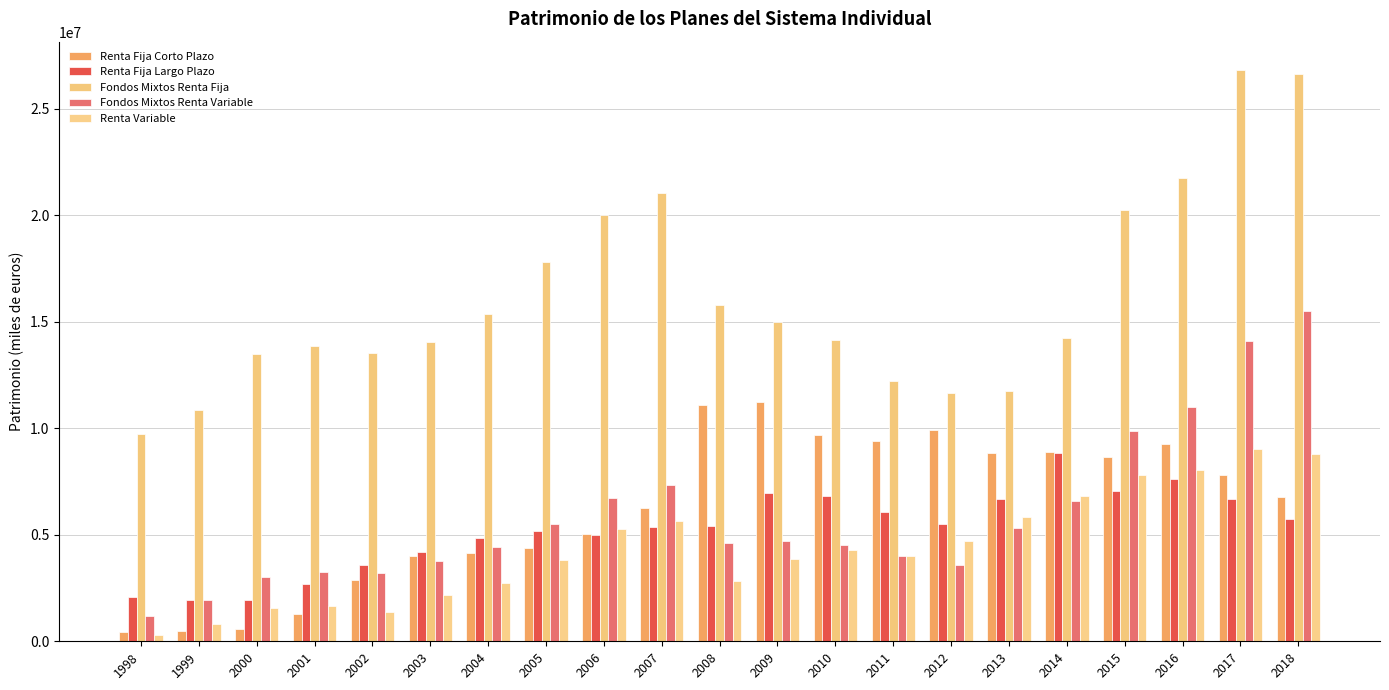

Reading left to right, transcribe all the data shown in this chart.

Renta Fija Corto Plazo: 1998=439565	1999=495615	2000=591717	2001=1276649	2002=2863592	2003=3987703	2004=4161235	2005=4384951	2006=5045633	2007=6240954	2008=11096121	2009=11210830	2010=9699045	2011=9381444	2012=9917857	2013=8838267	2014=8863278	2015=8650212	2016=9237661	2017=7824491	2018=6771377
Renta Fija Largo Plazo: 1998=2083873	1999=1945902	2000=1918853	2001=2674703	2002=3591018	2003=4188788	2004=4842524	2005=5187157	2006=4965277	2007=5353193	2008=5417609	2009=6950555	2010=6820391	2011=6079787	2012=5493852	2013=6685776	2014=8829351	2015=7072012	2016=7612839	2017=6657577	2018=5723385
Fondos Mixtos Renta Fija: 1998=9715339	1999=10833209	2000=13487510	2001=13873735	2002=13546228	2003=14061309	2004=15356491	2005=17808936	2006=19988422	2007=21032531	2008=15780956	2009=14986546	2010=14125911	2011=12203317	2012=11647459	2013=11738324	2014=14248709	2015=20219985	2016=21758455	2017=26803362	2018=26604752
Fondos Mixtos Renta Variable: 1998=1182724	1999=1937612	2000=3019848	2001=3269433	2002=3187396	2003=3776377	2004=4433773	2005=5488487	2006=6736352	2007=7345397	2008=4600622	2009=4723306	2010=4525521	2011=3997881	2012=3566415	2013=5326093	2014=6595165	2015=9888874	2016=10996790	2017=14114144	2018=15507352
Renta Variable: 1998=307442	1999=825795	2000=1582361	2001=1635743	2002=1355974	2003=2153285	2004=2753217	2005=3796872	2006=5263926	2007=5657530	2008=2825056	2009=3850107	2010=4267024	2011=4000254	2012=4693516	2013=5843315	2014=6796229	2015=7789607	2016=8040316	2017=9030450	2018=8782526